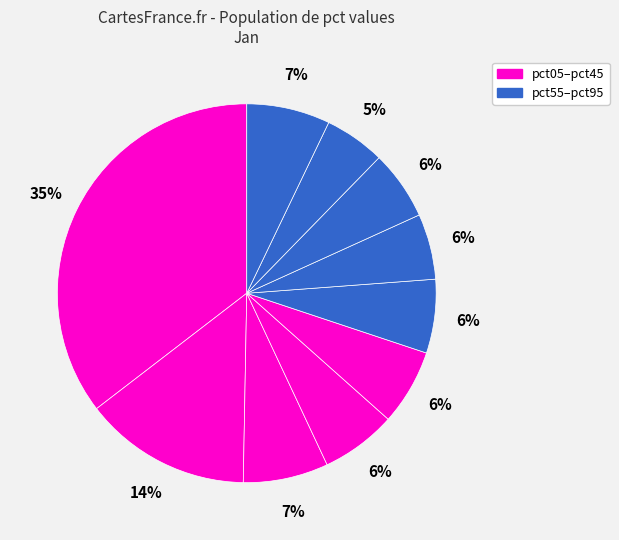

How many segments does this pie chart have?

10